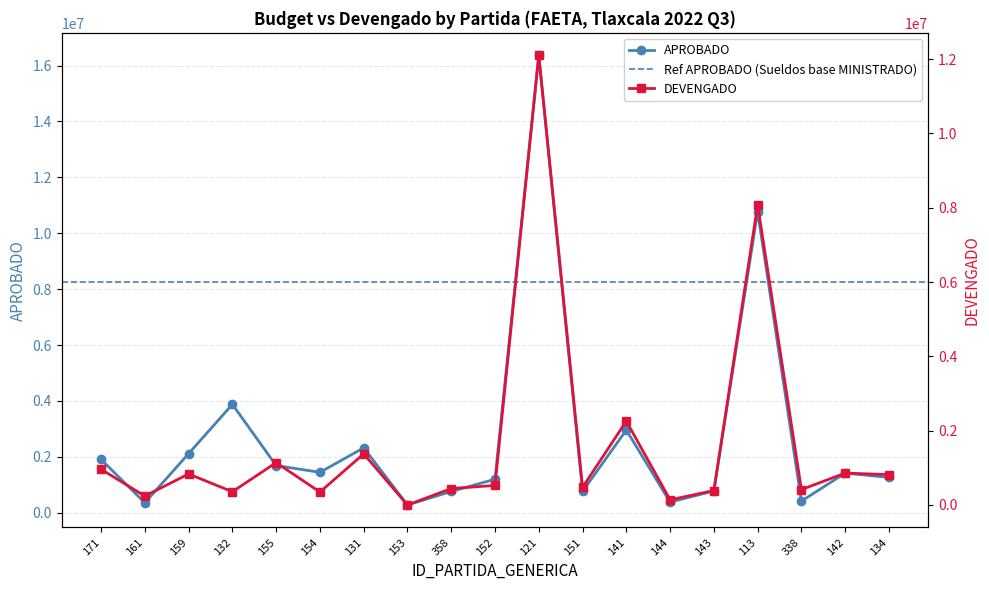

What is the value of the APROBADO point at the 10th from the left?

1197350.0